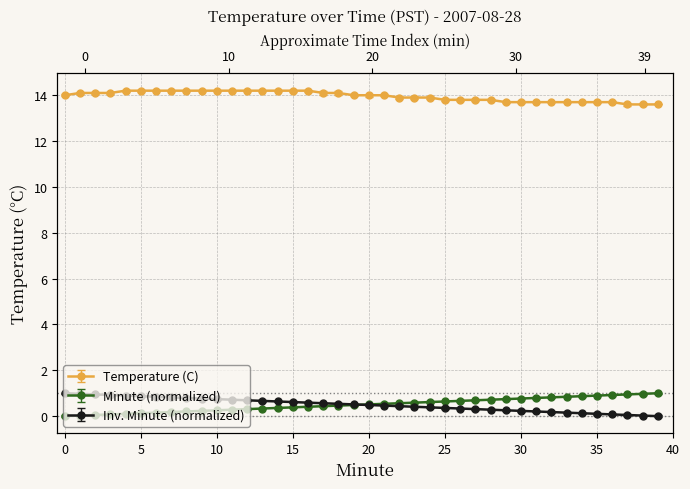

What is the difference between the maximum and second lowest values in the Temperature (C) series?

0.6